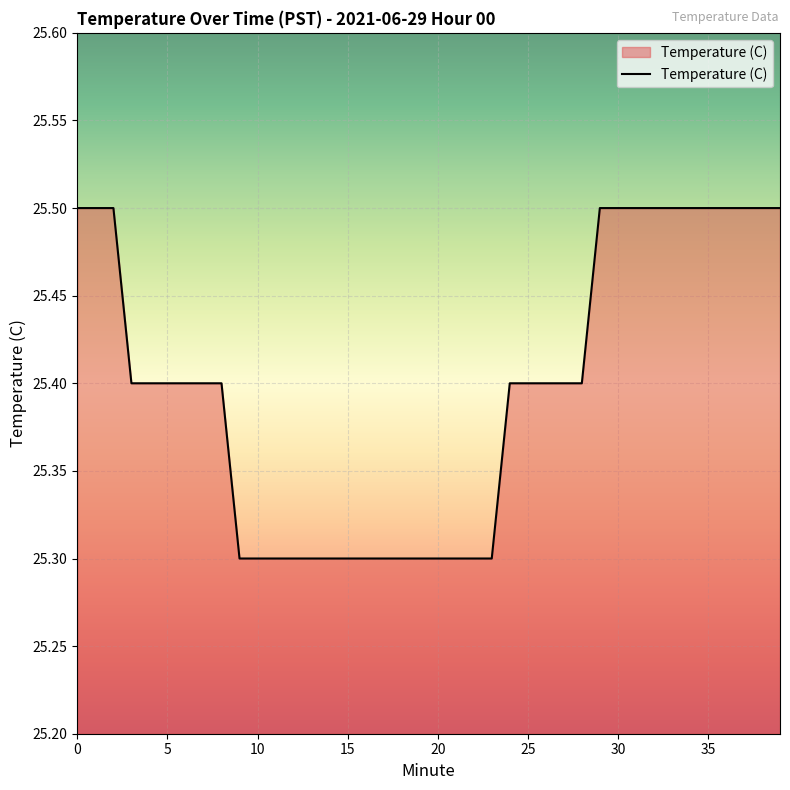

What is the greatest value displayed?

25.5